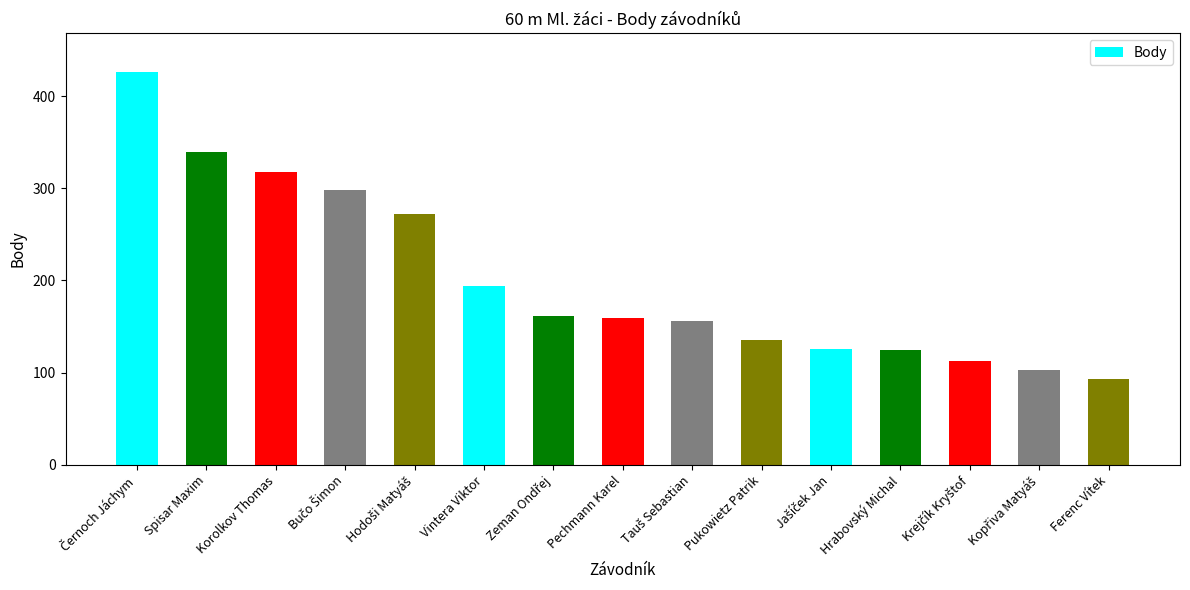

Where is the data nearest to the value 259?

Hodoši Matyáš